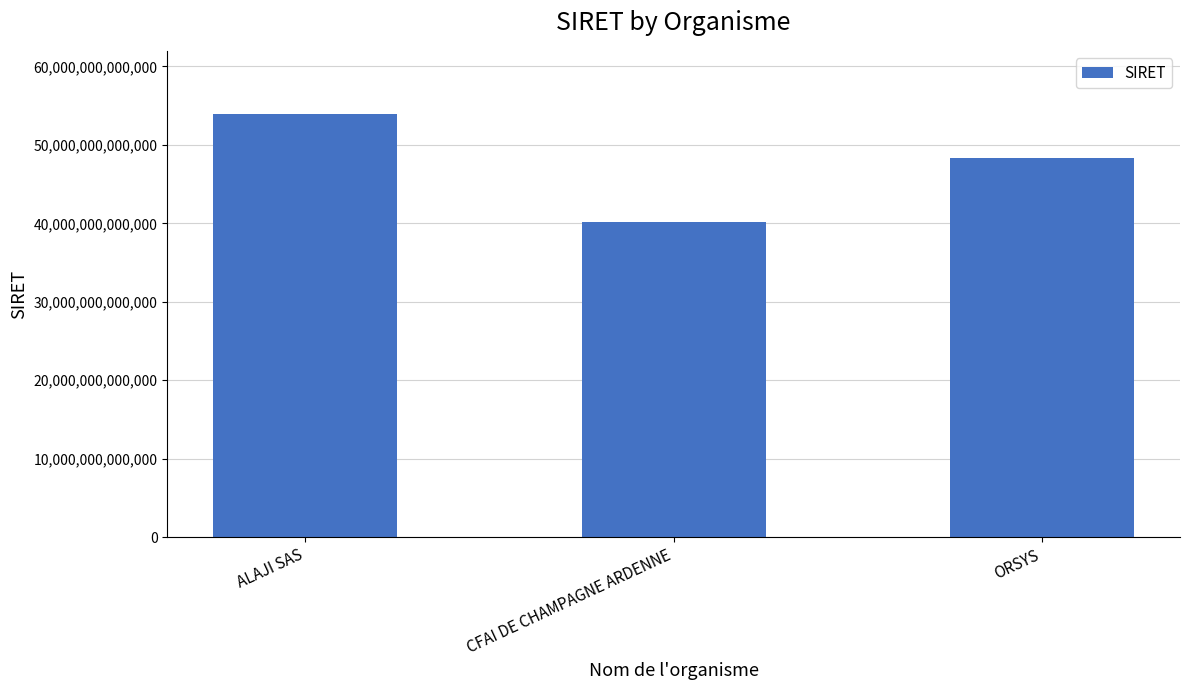

How many data points are less than 48276116000019?

1